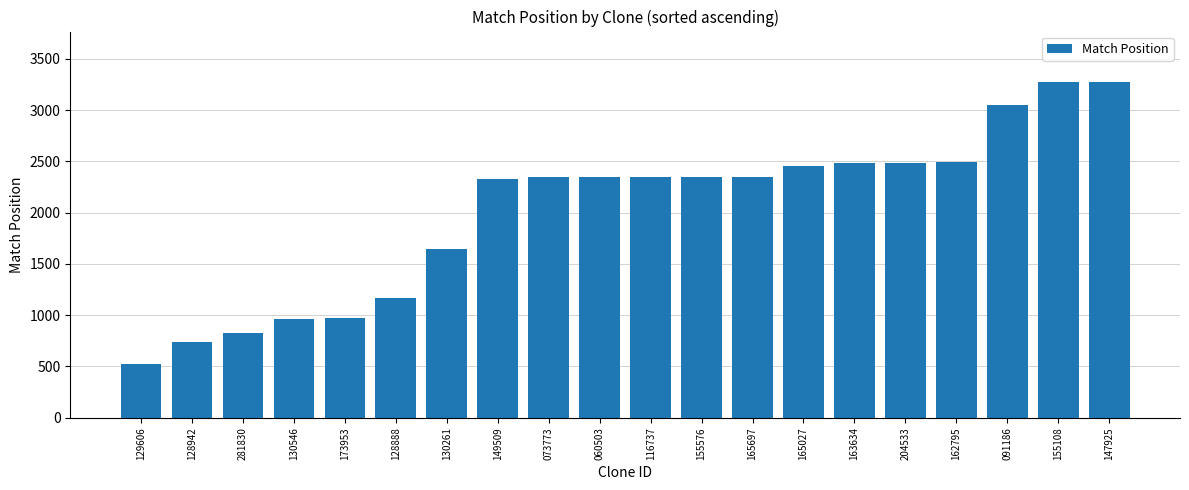

What is the difference between the maximum and minimum values?

2752